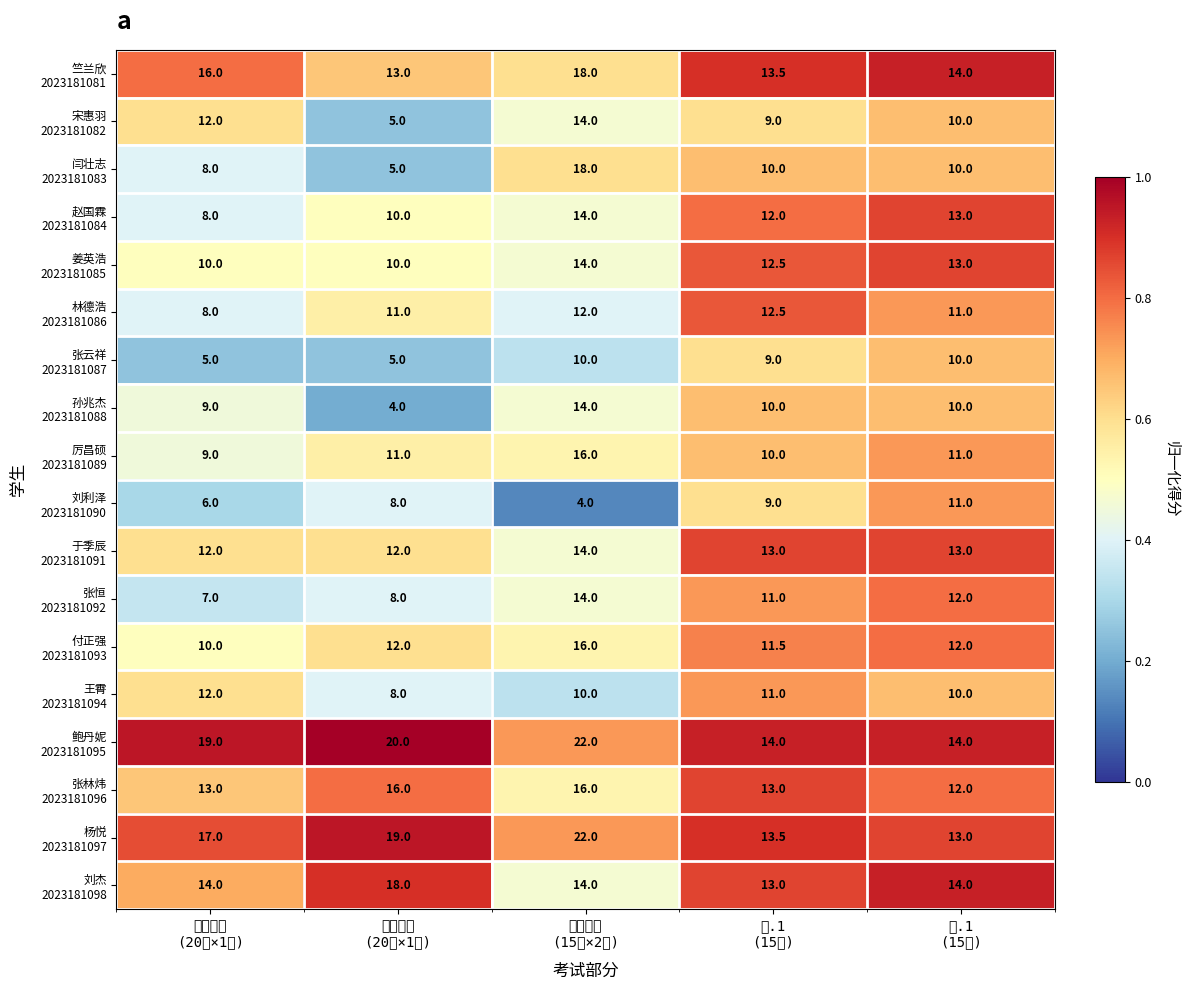

What is the minimum value shown in the chart?

4.0